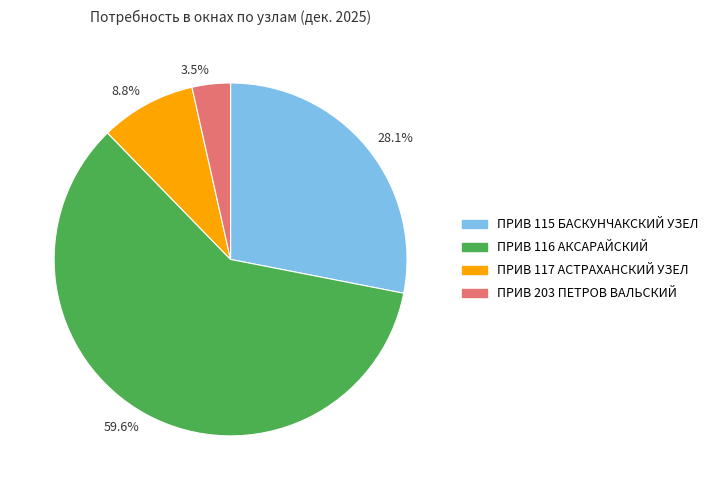

Which has a higher value, 59.6% or 8.8%?

59.6%